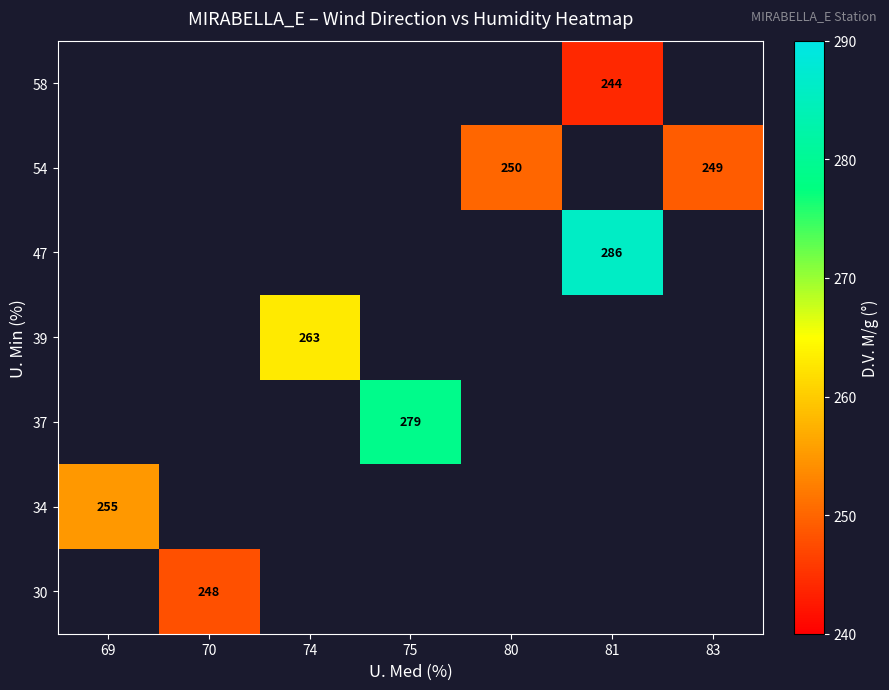

How many categories are shown in the chart?

7